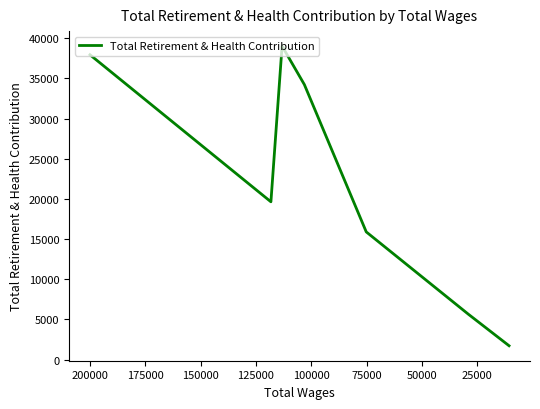

Does the chart display data point markers on the line(s)?

No